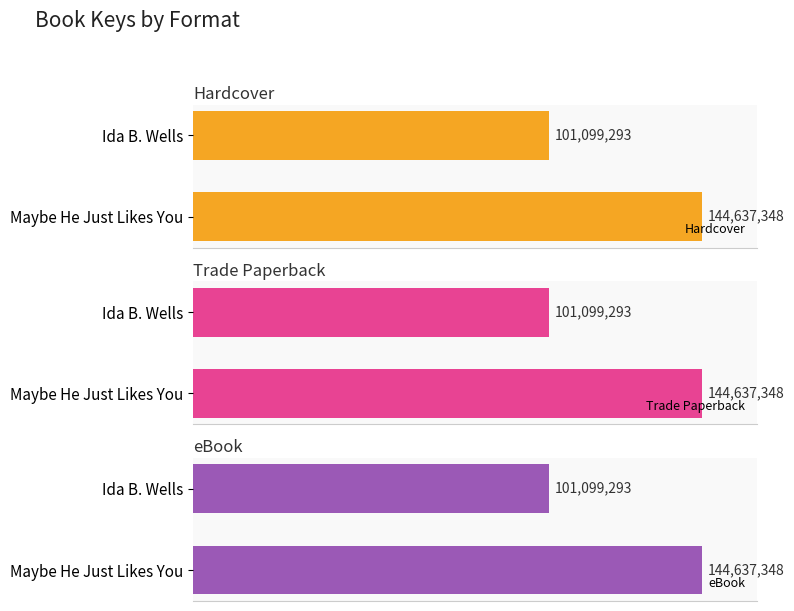

True or false: Trade Paperback has a value of 141939132 at Ida B. Wells.

False